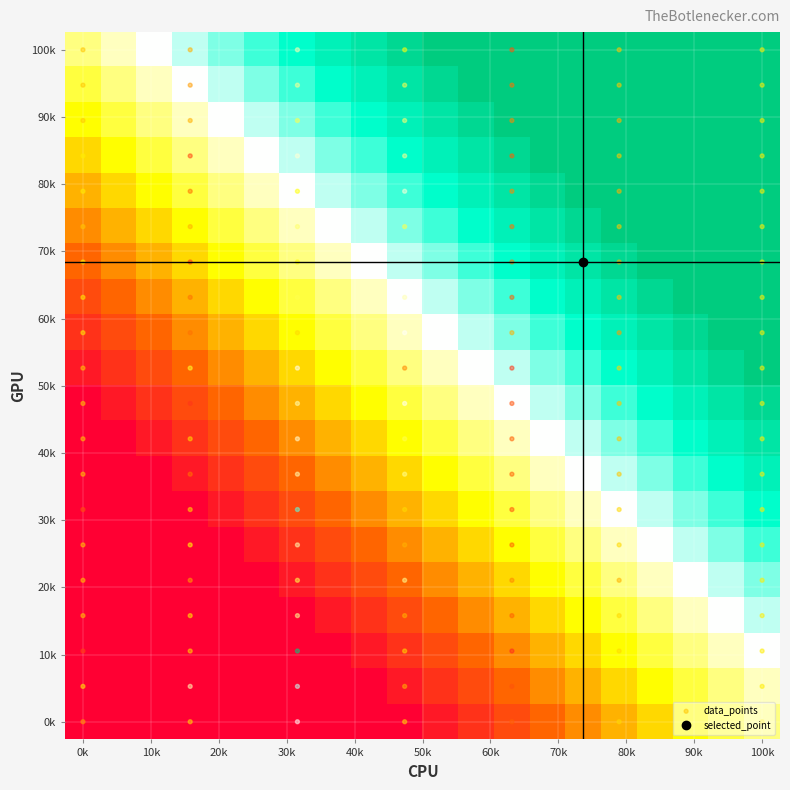

What is the minimum value shown in the chart?

-10